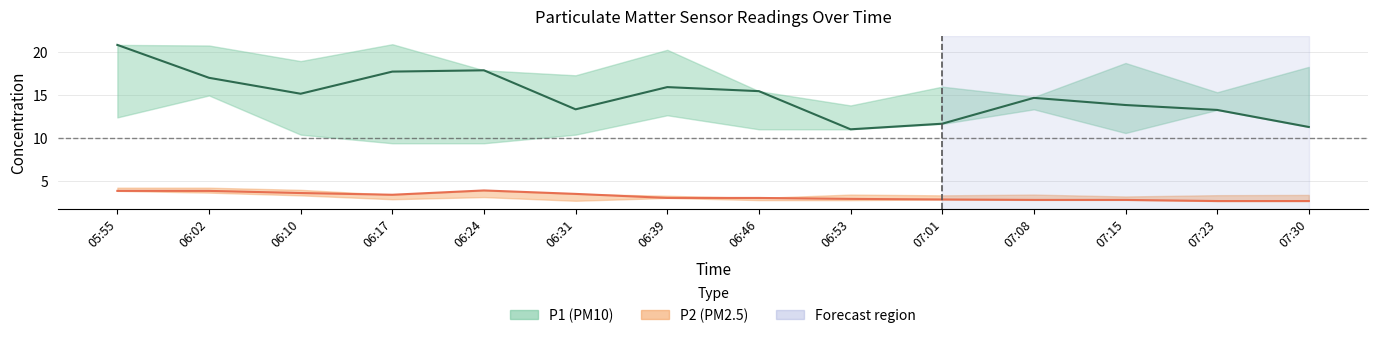

Reading left to right, list all the values displayed in this chart.

P1: 20.8	17.0	15.1	17.7	17.9	13.3	15.9	15.4	11.0	11.7	14.7	13.8	13.2	11.3
P1_upper: 20.8	20.7	18.9	20.9	17.9	17.3	20.2	15.4	13.8	15.9	14.8	18.7	15.3	18.2
P1_lower: 12.4	14.9	10.4	9.4	9.4	10.4	12.6	11.0	11.0	11.6	13.3	10.6	13.2	11.3
P2: 3.9	3.9	3.6	3.4	3.9	3.5	3.0	3.0	2.9	2.9	2.8	2.8	2.7	2.7
P2_upper: 4.2	4.2	4.0	3.4	3.9	3.5	3.3	3.0	3.4	3.3	3.4	3.2	3.4	3.4
P2_lower: 3.9	3.6	3.3	2.9	3.1	2.7	3.0	2.8	2.8	2.9	2.8	2.8	2.7	2.7